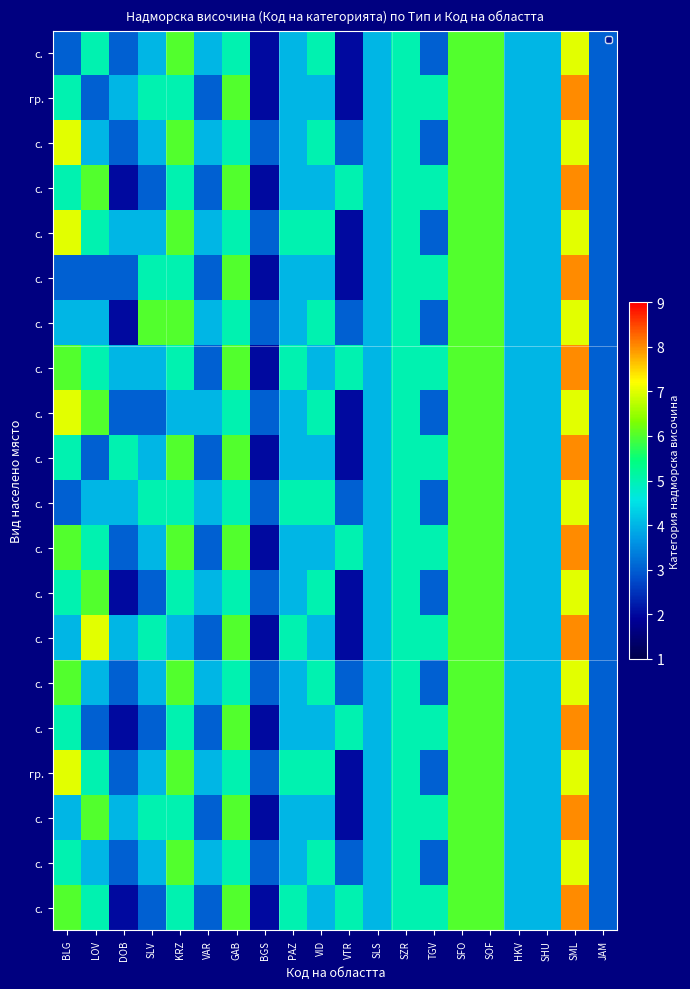

Count the number of categories in the chart.

20